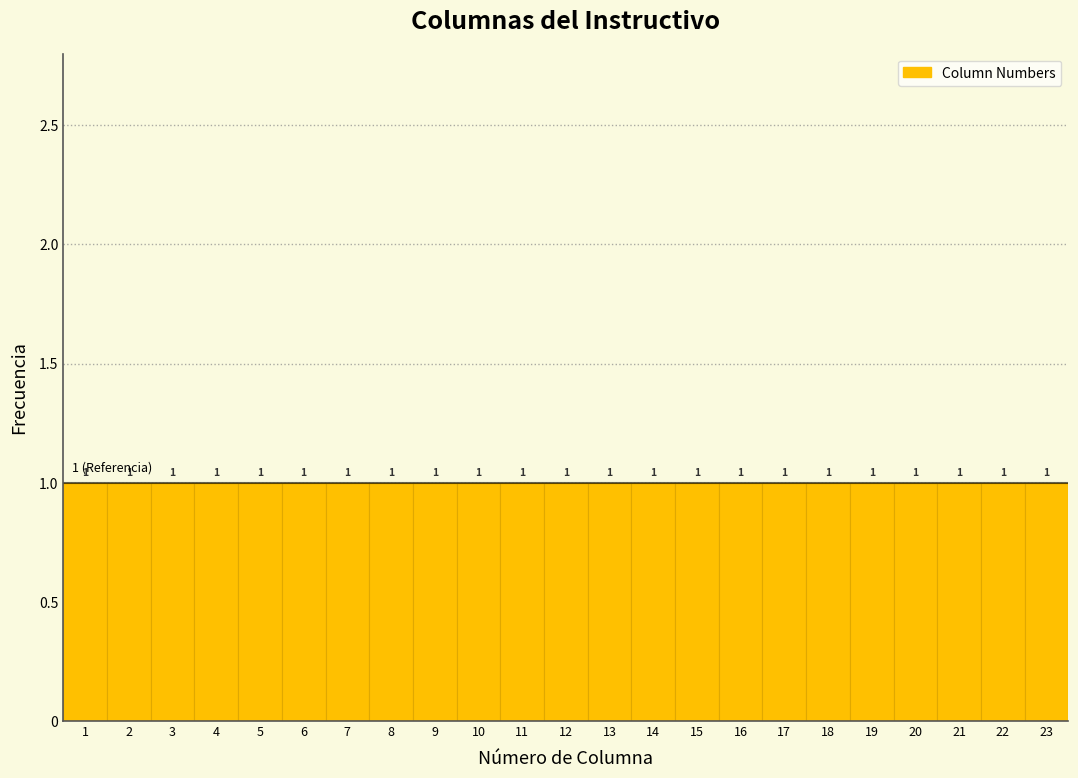

Reading left to right, transcribe this chart: for each bar, give the range it covers on the x-axis and its height.

0.5 to 1.5: 1
1.5 to 2.5: 1
2.5 to 3.5: 1
3.5 to 4.5: 1
4.5 to 5.5: 1
5.5 to 6.5: 1
6.5 to 7.5: 1
7.5 to 8.5: 1
8.5 to 9.5: 1
9.5 to 10.5: 1
10.5 to 11.5: 1
11.5 to 12.5: 1
12.5 to 13.5: 1
13.5 to 14.5: 1
14.5 to 15.5: 1
15.5 to 16.5: 1
16.5 to 17.5: 1
17.5 to 18.5: 1
18.5 to 19.5: 1
19.5 to 20.5: 1
20.5 to 21.5: 1
21.5 to 22.5: 1
22.5 to 23.5: 1